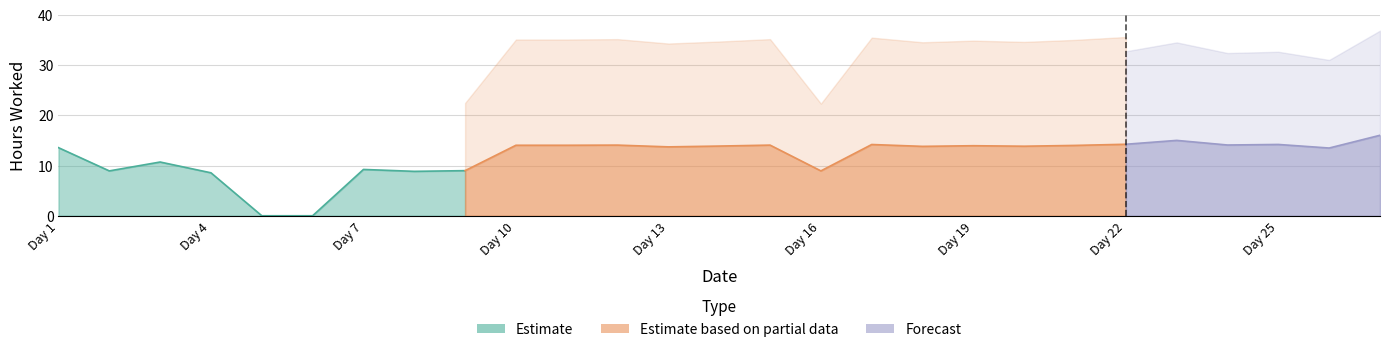

The value at 24 is 14.1. True or false?

True